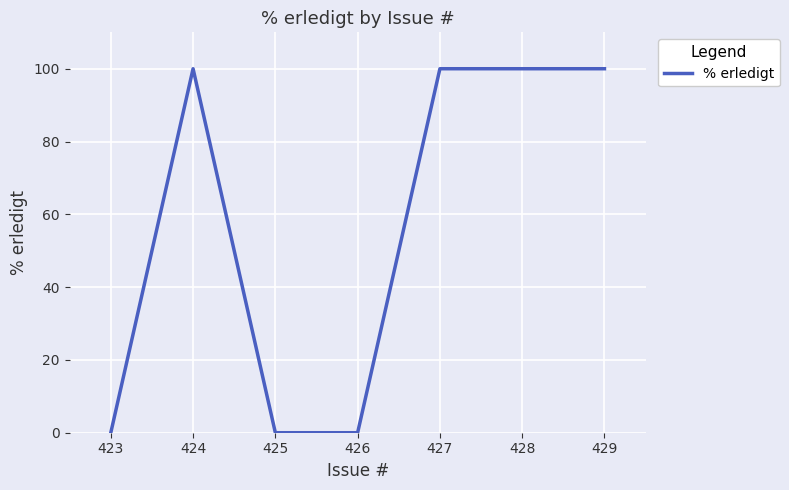

What is the change in value from 425 to 427?

+100